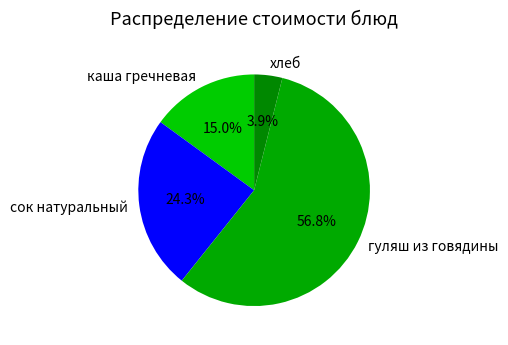

To the nearest percent, what is the difference between the largest and smallest slice percentages?

53%